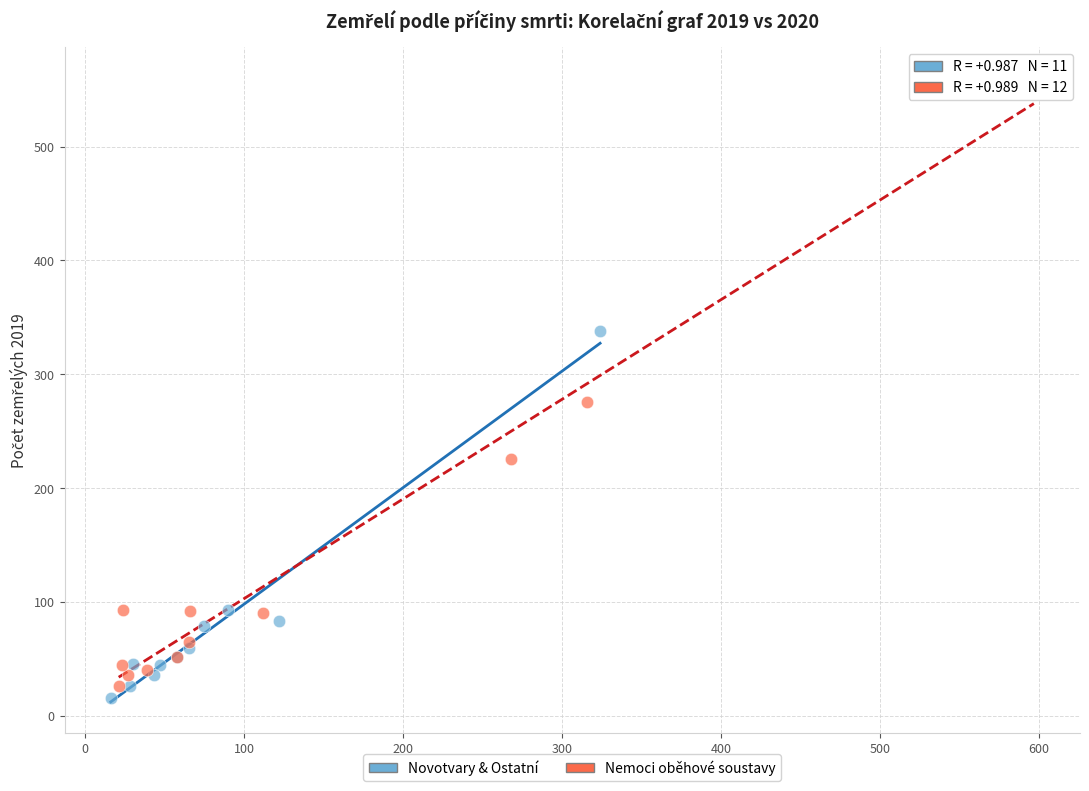

Which series contains the highest Y value?

Nemoci oběhové soustavy